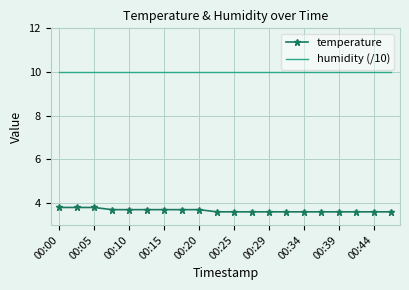

True or false: humidity (/10) and temperature cross at least once.

False